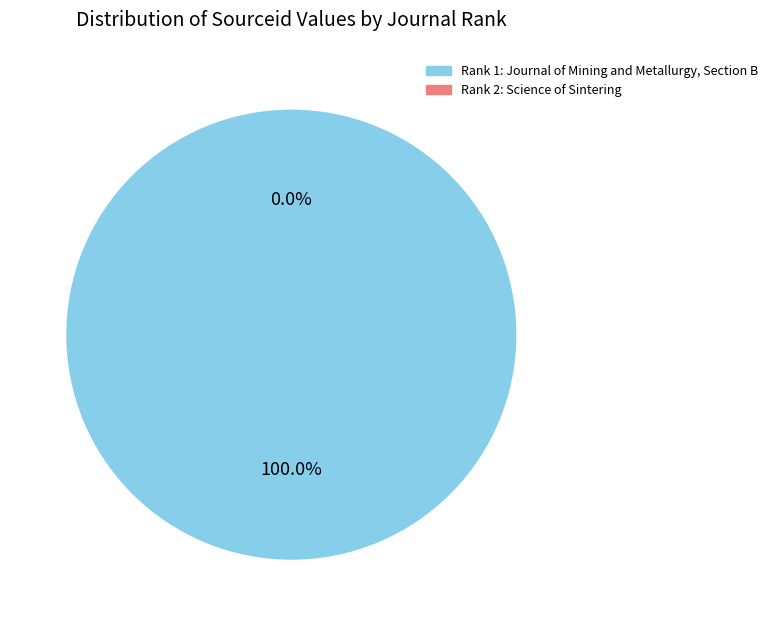

Which has a higher value, Science of Sintering or Journal of Mining and Metallurgy, Section B?

Journal of Mining and Metallurgy, Section B